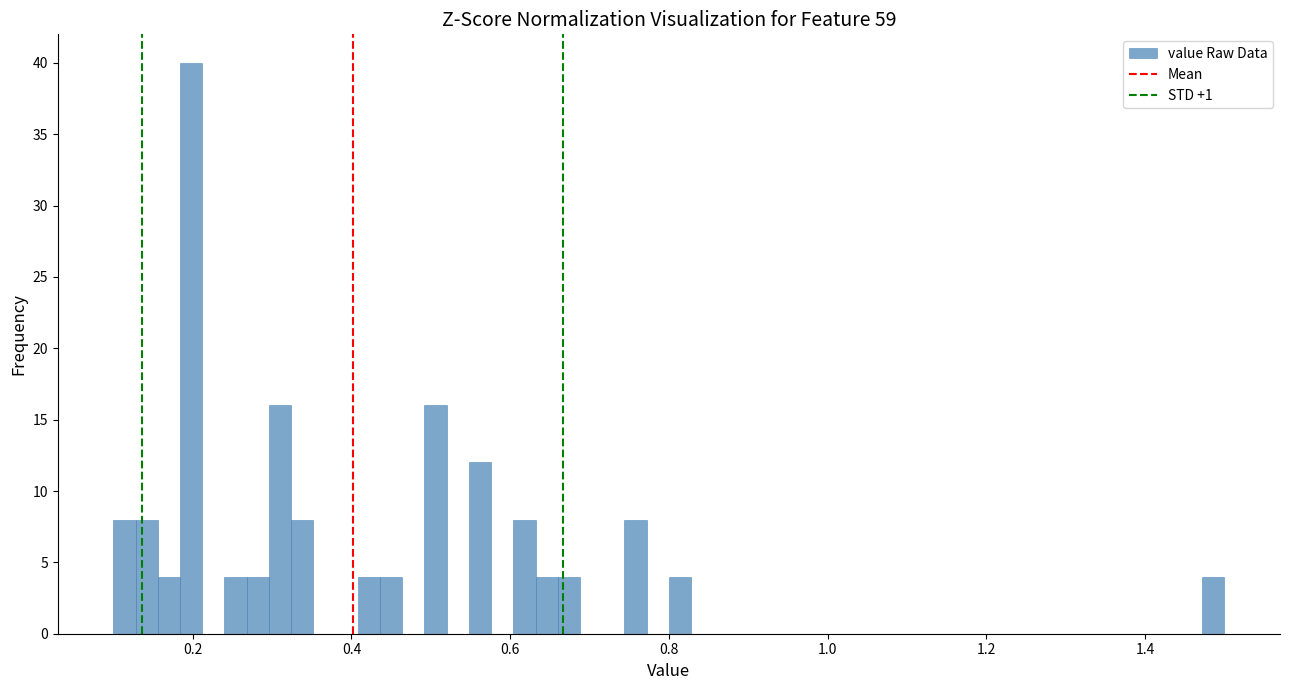

Read against the x-axis, roughly where is the centre of the tallest bar?

0.20